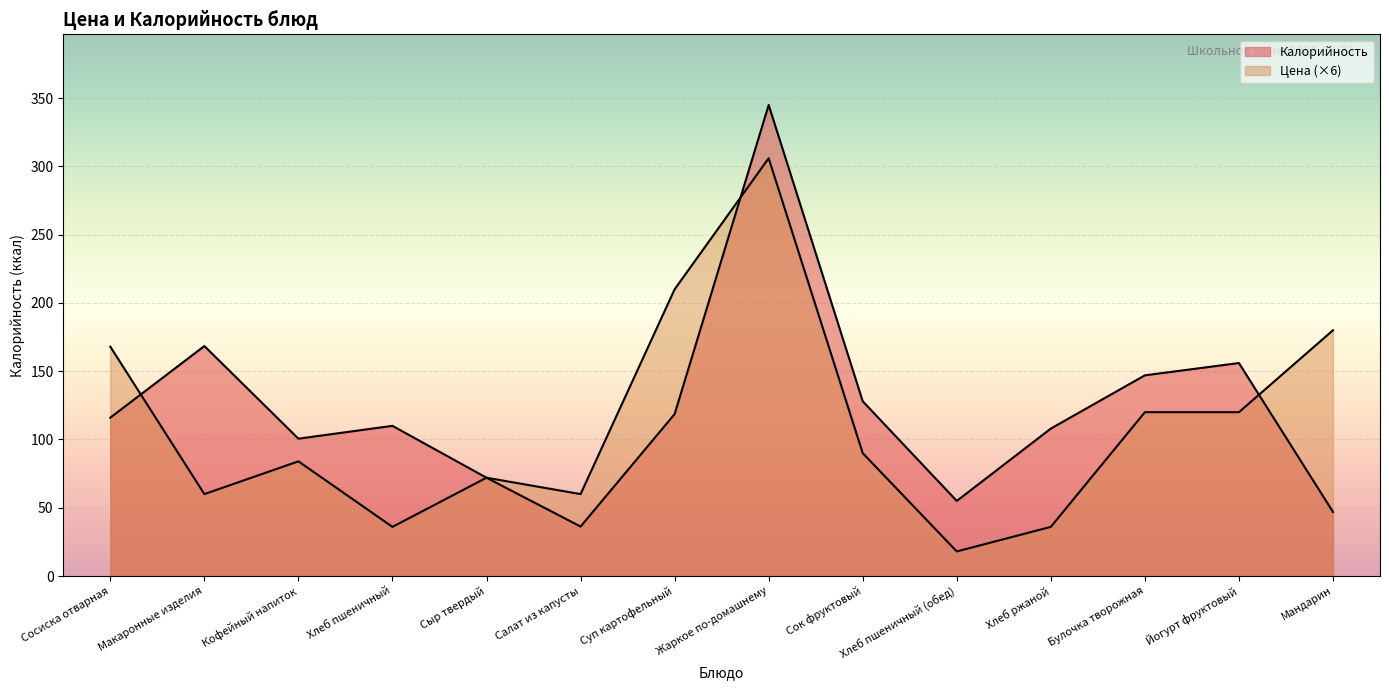

What are all the series names shown in the legend?

Цена, Калорийность